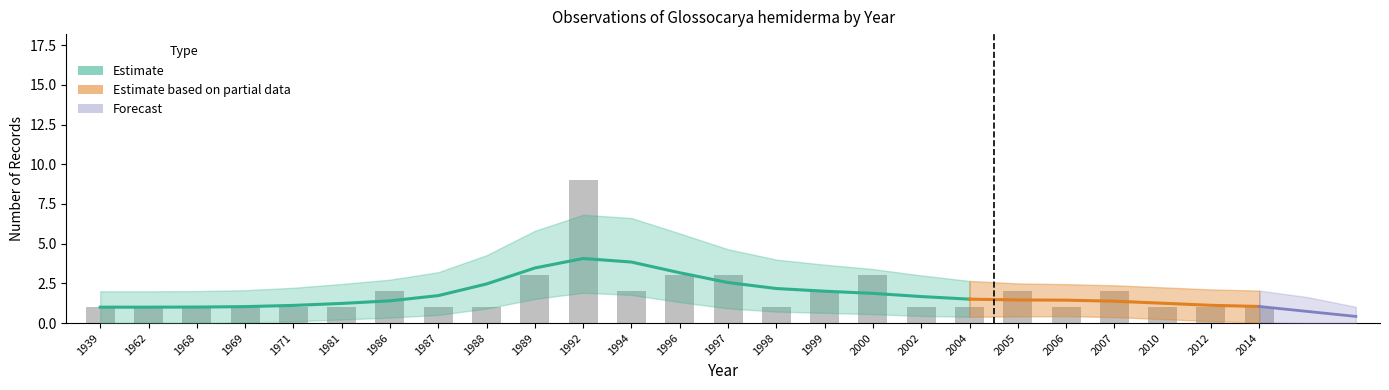

At 1999, list the series in order from largest to smallest.

Count_upper, Count, Count_lower